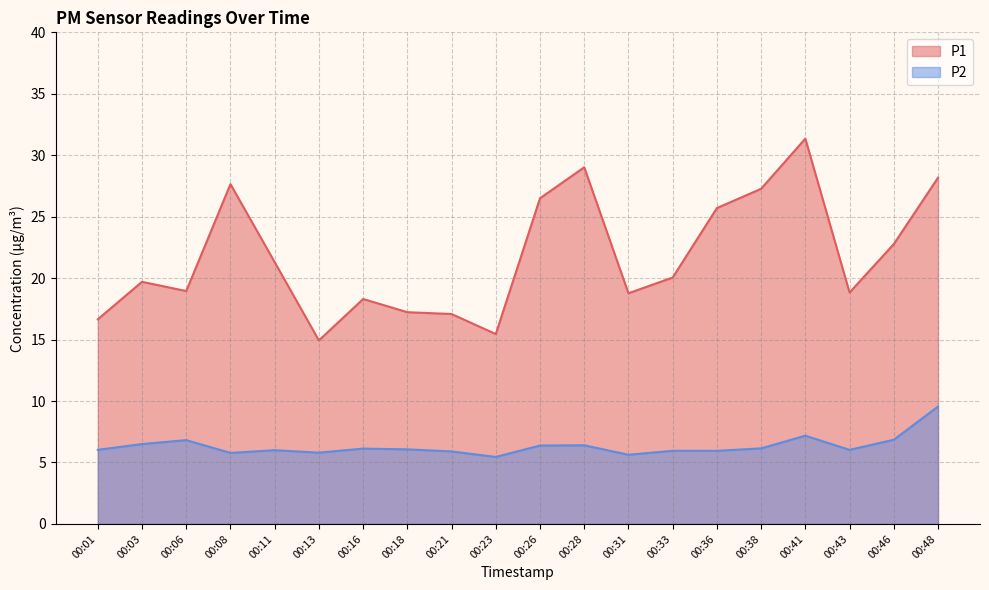

What is the average value of the P1 series?

21.8